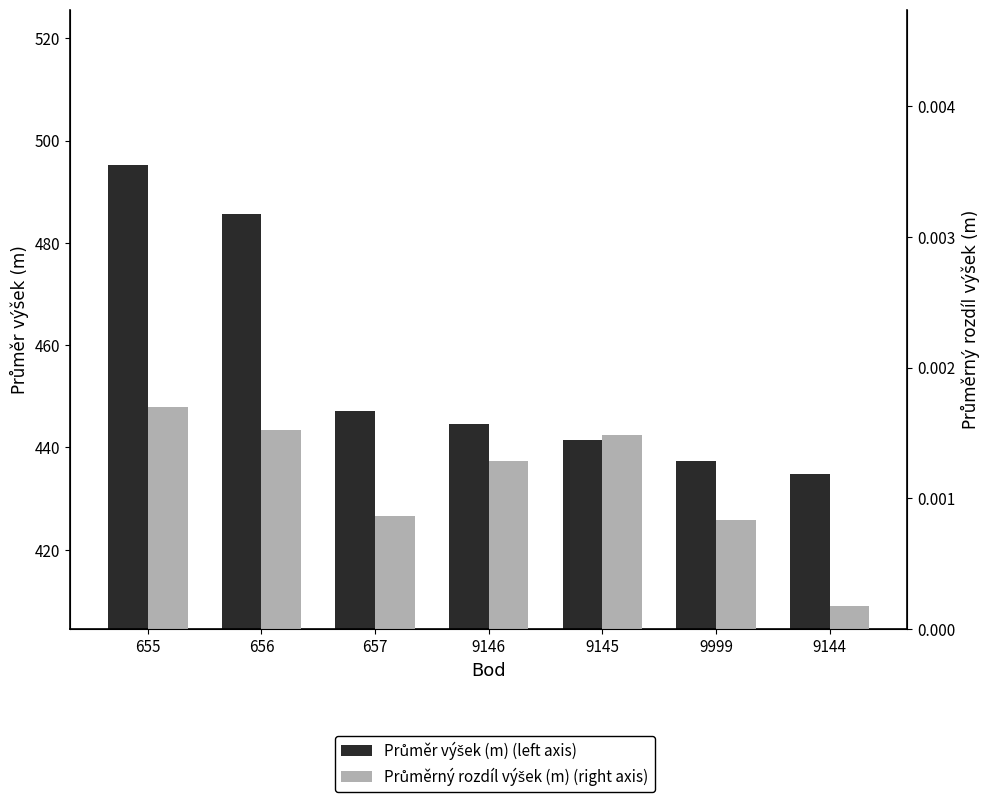

What are all the series names shown in the legend?

Průměr výšek (m) (left axis), Průměrný rozdíl výšek (m) (right axis)